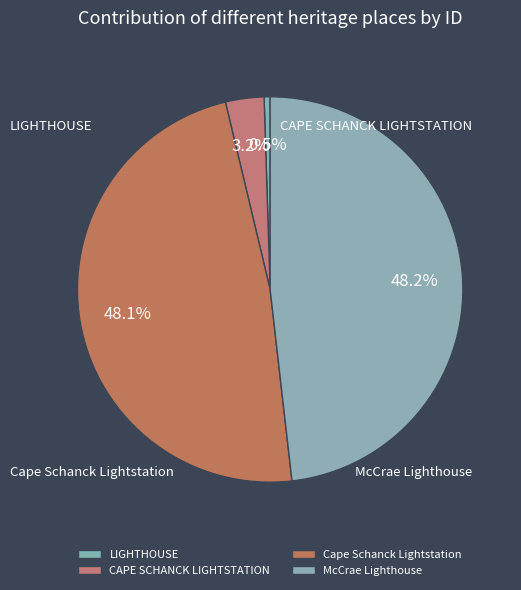

What is the total percentage of CAPE SCHANCK LIGHTSTATION and LIGHTHOUSE?

3.7%